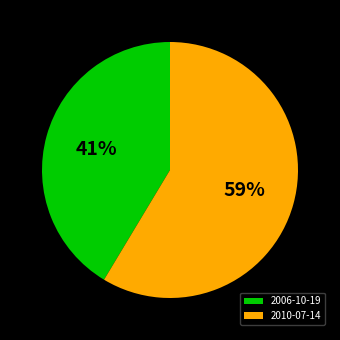

Between 2010-07-14 and 2006-10-19, which is larger?

2010-07-14